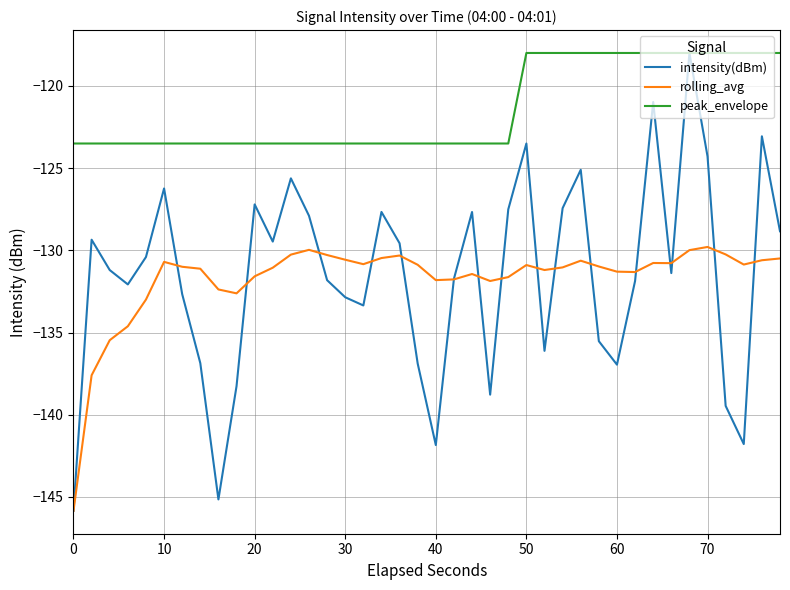

What is the maximum value for intensity(dBm)?

-118.0